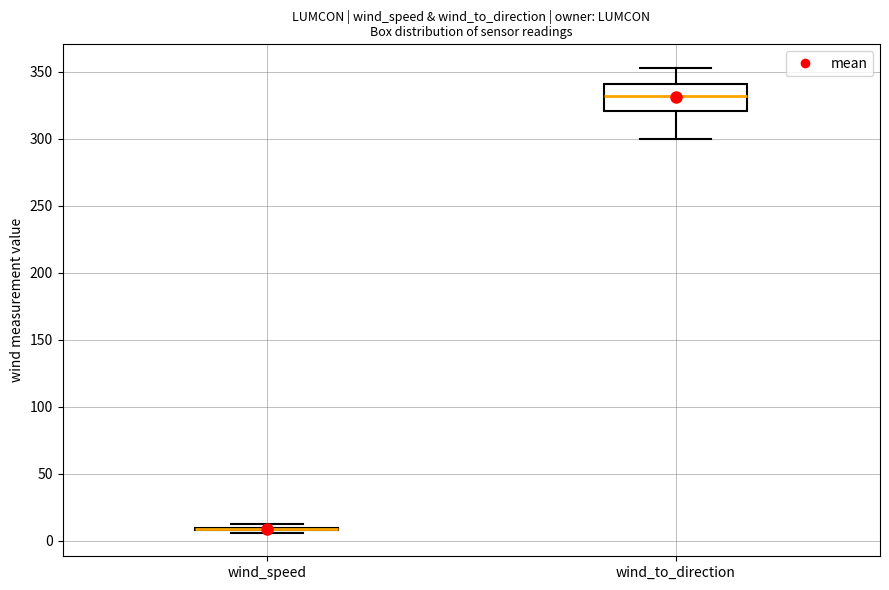

Which box is the tallest, from its lower edge to its upper edge?

wind_to_direction